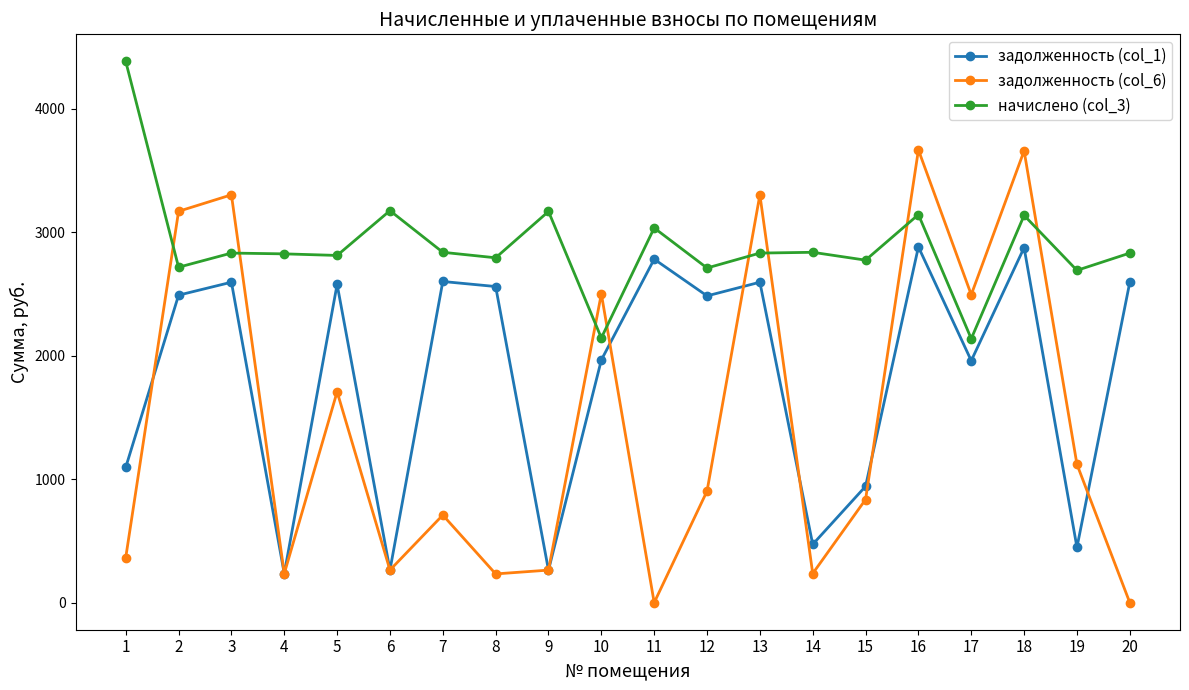

Between 3 and 15, which series saw the biggest shift?

задолженность (col_6)